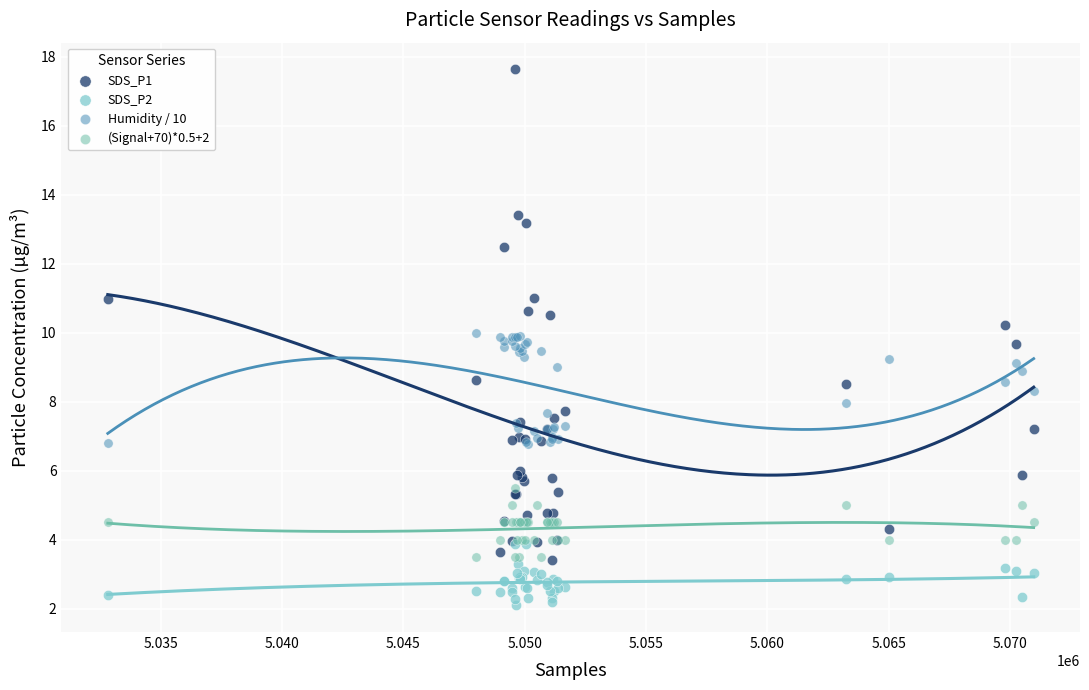

What are all the series names shown in the legend?

SDS_P1, SDS_P2, Humidity / 10, (Signal+70)*0.5+2